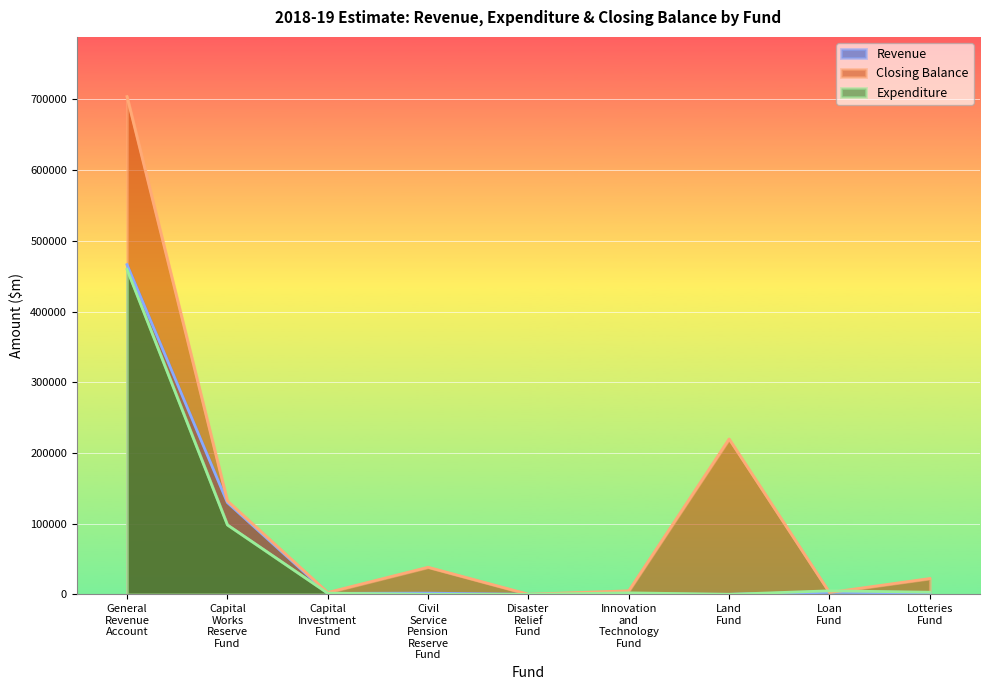

What are all the series names shown in the legend?

Revenue, Closing Balance, Expenditure